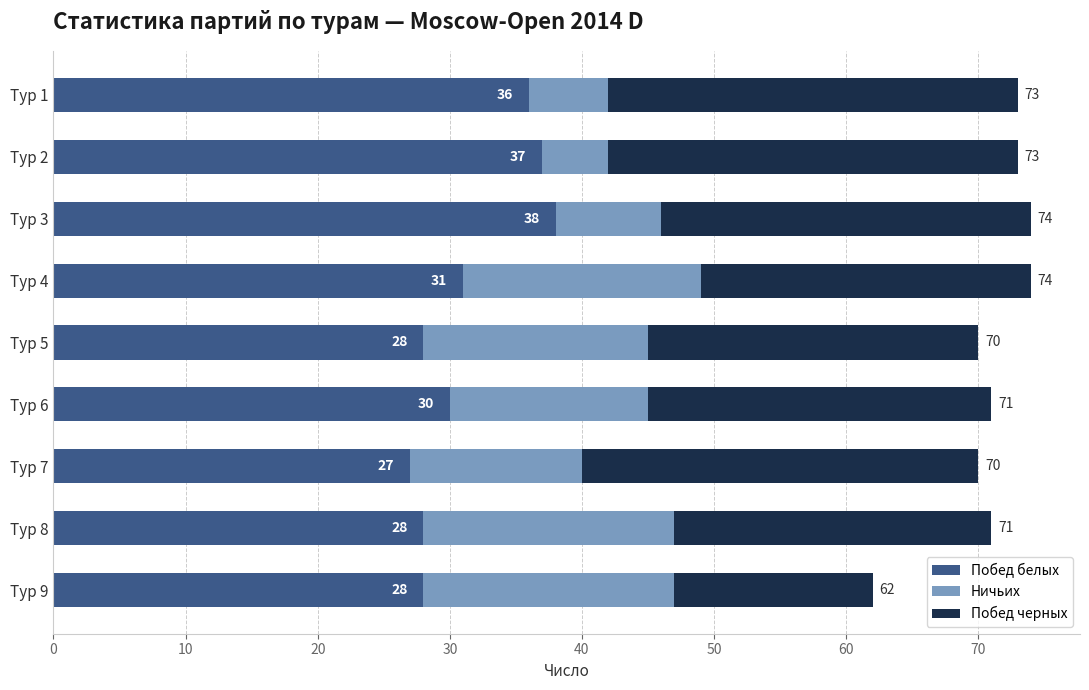

What is the lowest value of the Побед белых series?

27